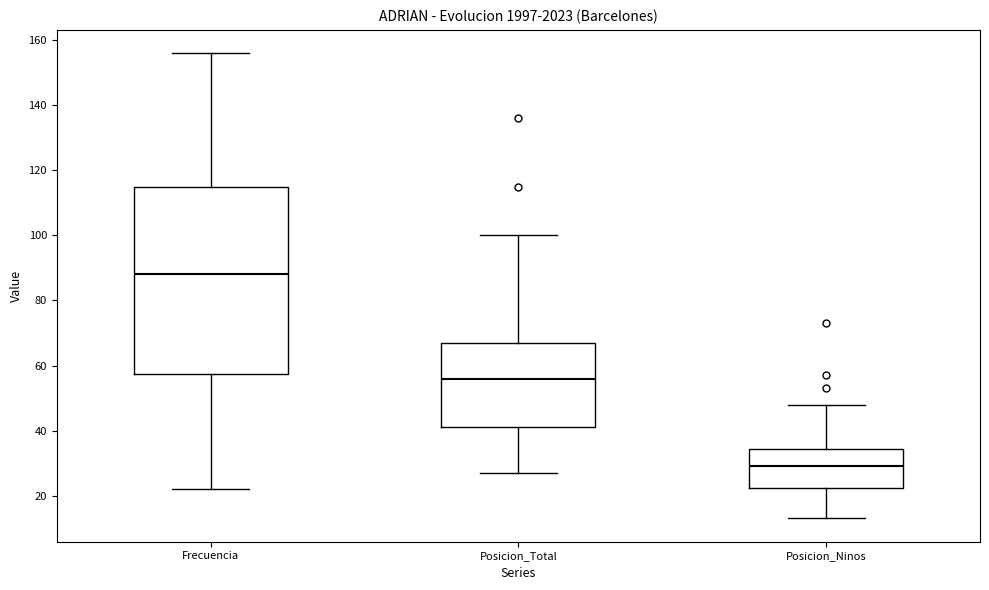

Reading left to right, transcribe this box plot: for each box, give where its median line is, the range the box spans, and where its two whiskers end, as read against the y-axis. The values are not printed on the chart, so give them approximately, as read against the axis.

Frecuencia: median 88, box 58 to 116, whiskers 22 to 156
Posicion_Total: median 56, box 42 to 68, whiskers 28 to 100
Posicion_Ninos: median 30, box 22 to 34, whiskers 14 to 48